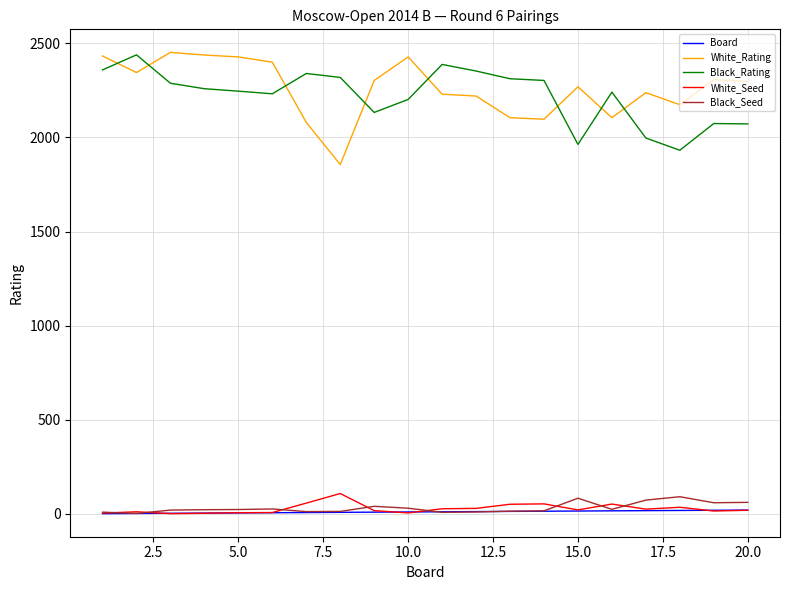

Does the chart display data point markers on the line(s)?

No